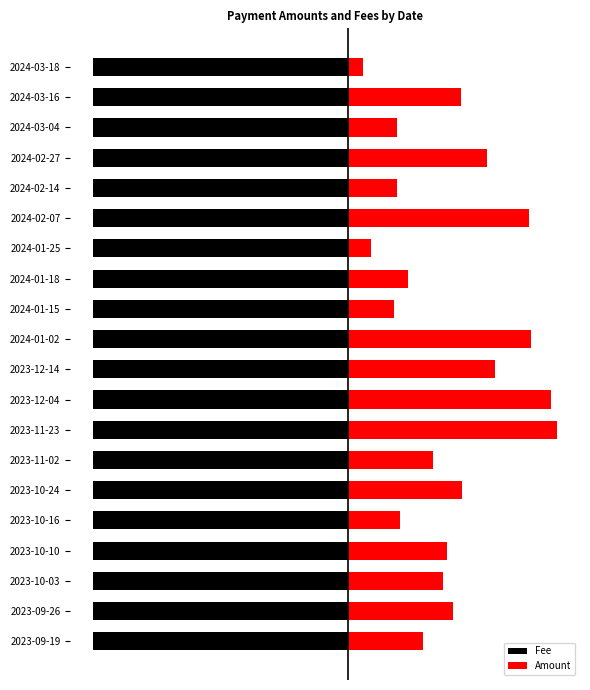

List the series in order of their overall mean, lowest first.

Amount, Fee